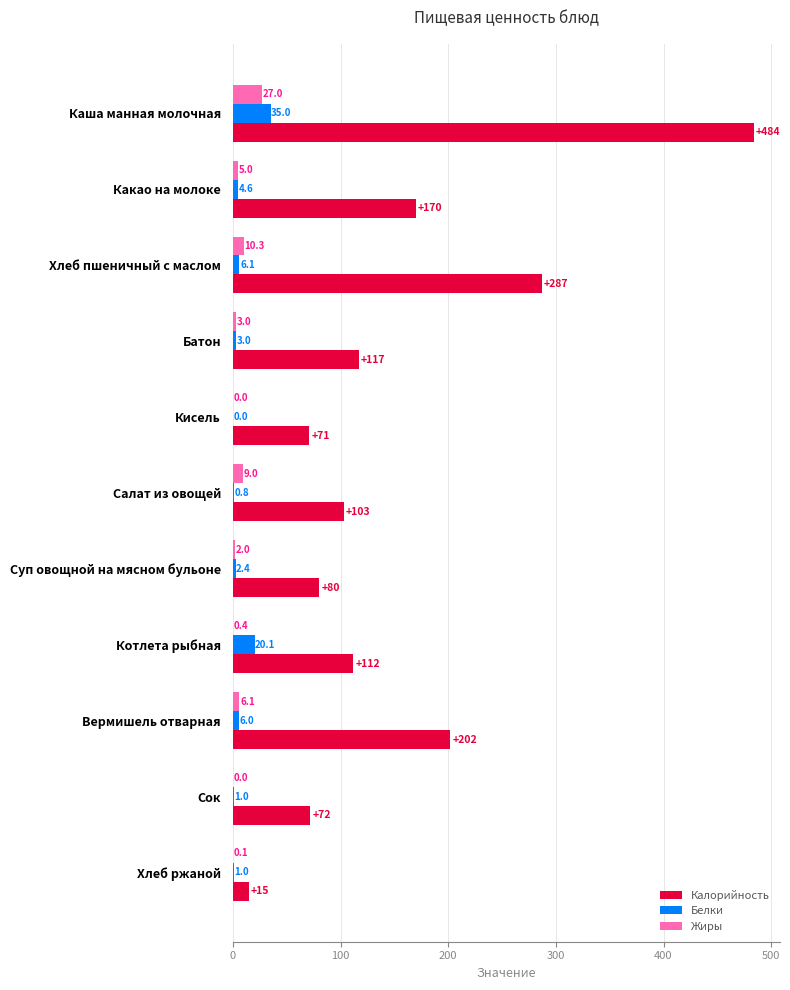

What is the average value of the Калорийность series?

155.7